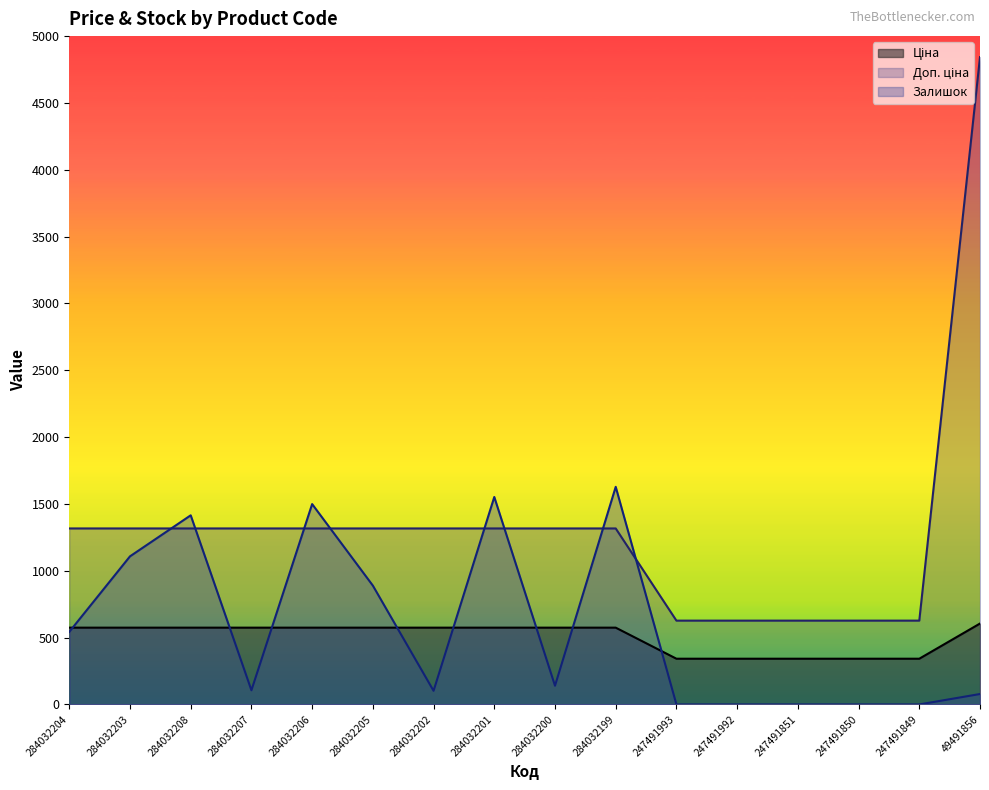

Which series has the largest range (max minus min)?

Доп. ціна